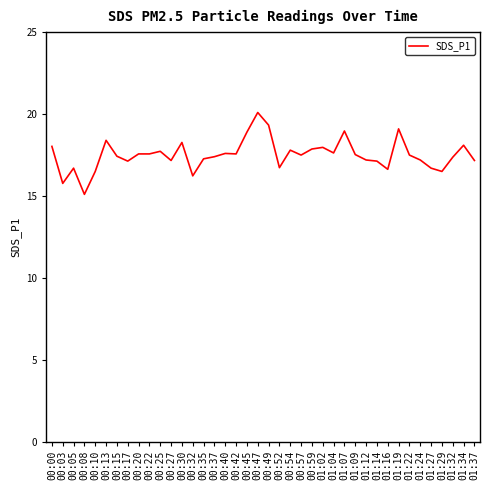

Which has a higher value, 01:34 or 00:57?

01:34